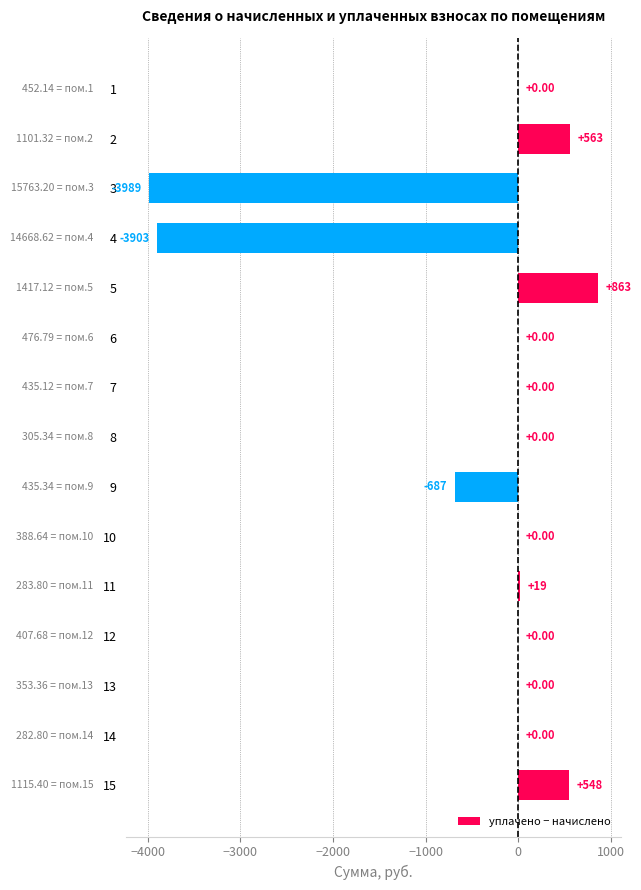

Between 11 and 14, which is larger?

11